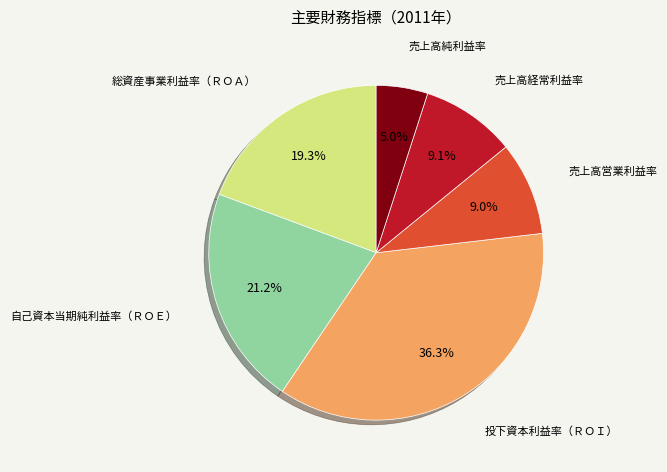

Is there any slice that represents more than half of the pie?

No